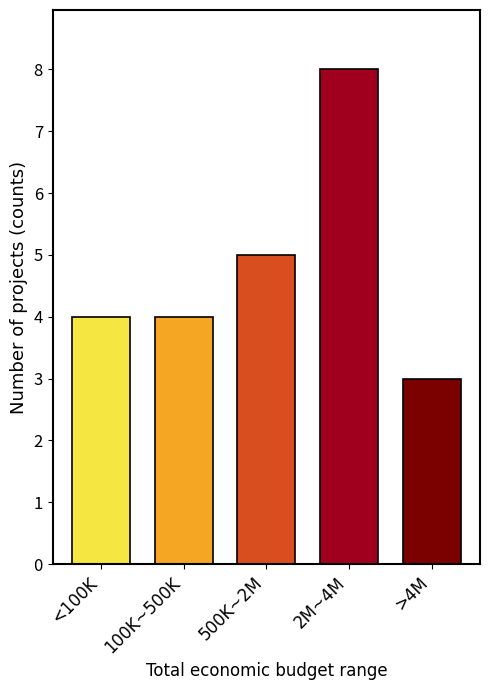

Reading left to right, extract all data points from this chart.

<100K=4	100K~500K=4	500K~2M=5	2M~4M=8	>4M=3